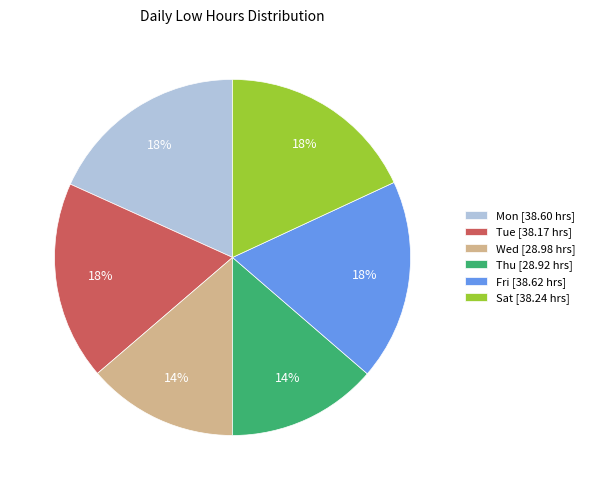

Between Wed [28.98 hrs] and Sat [38.24 hrs], which is larger?

Sat [38.24 hrs]